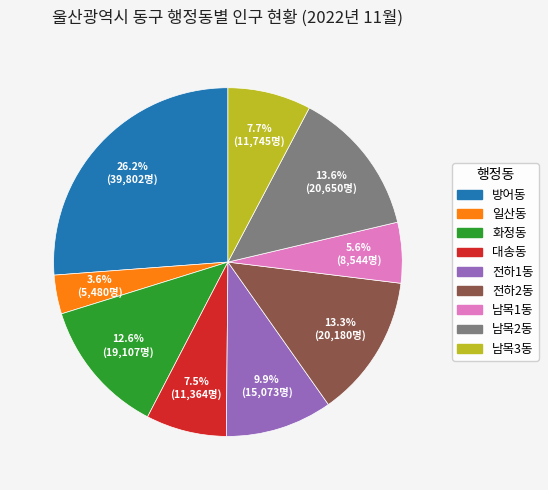

Is there any slice that represents more than half of the pie?

No